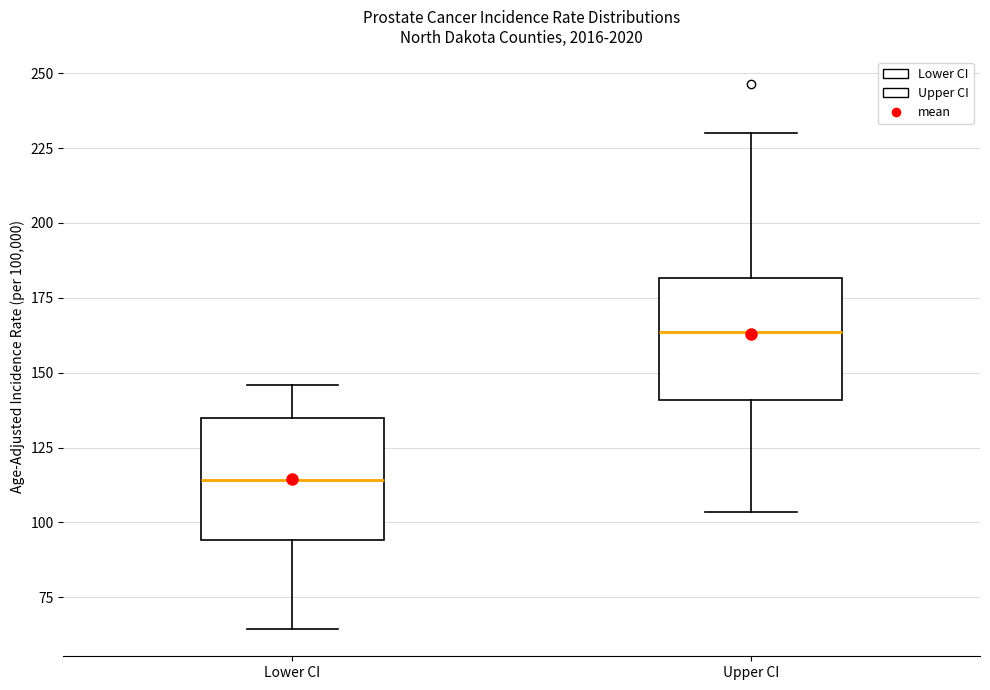

Where does the upper whisker of the box for Lower CI end on the y-axis? The values are not printed on the chart, so give them approximately, as read against the axis.

145